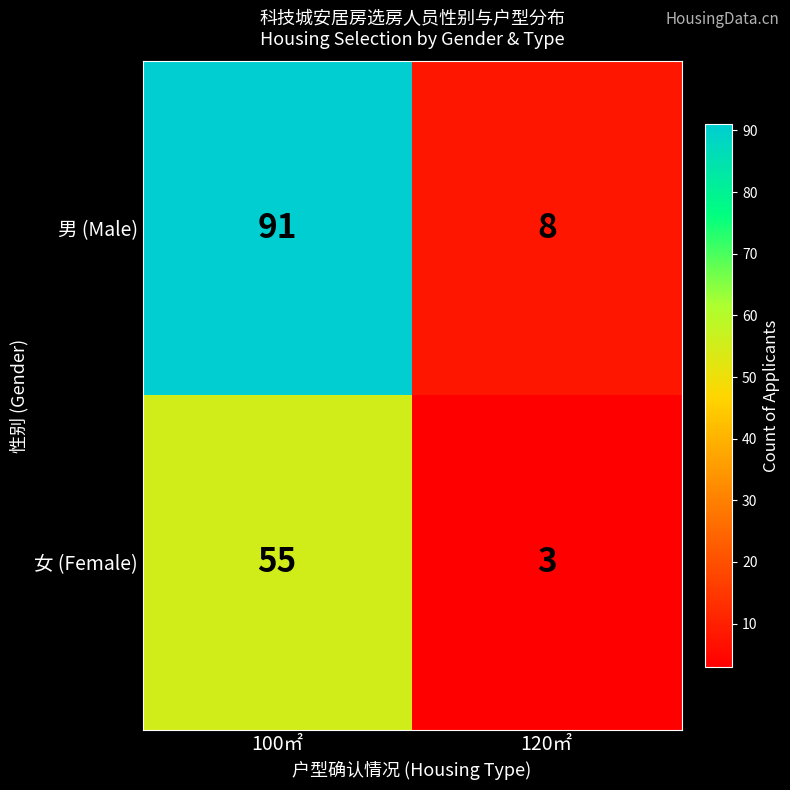

Rank the series at 120㎡ from highest to lowest value.

男 (Male), 女 (Female)